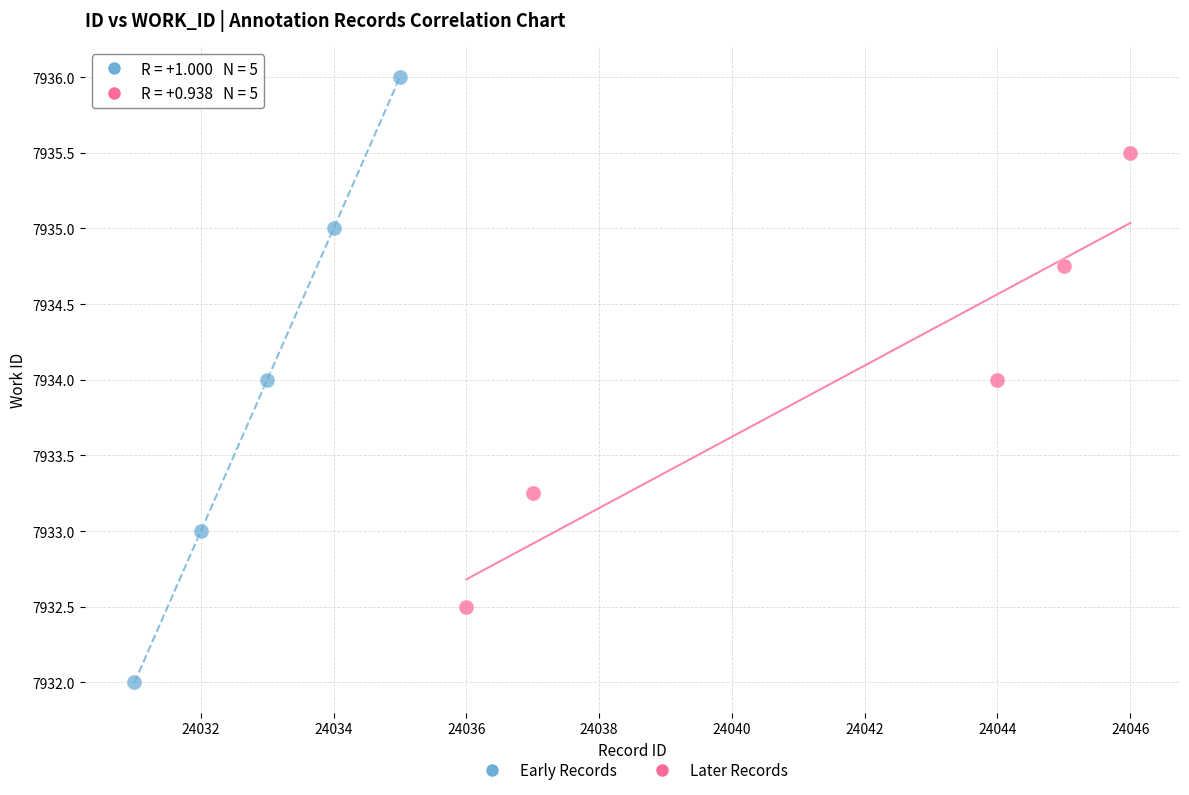

Which series reaches the maximum Y coordinate?

Early Records